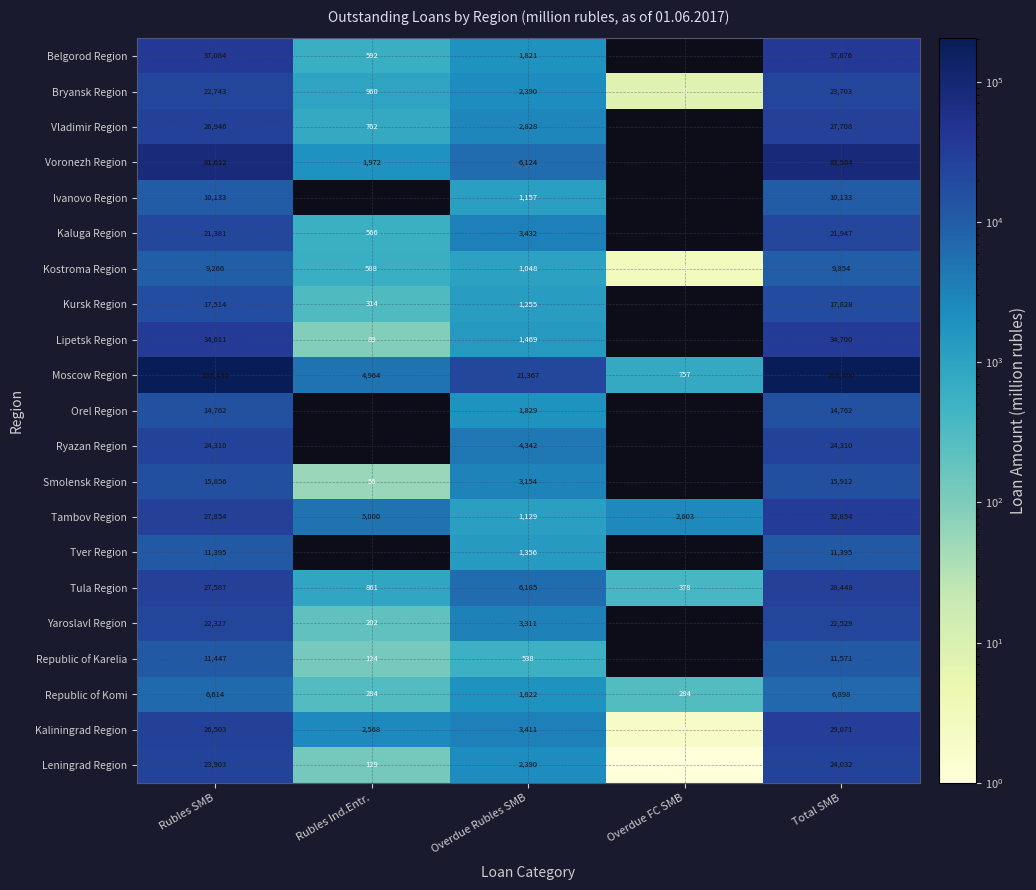

Which series changed the most between Overdue Rubles SMB and Total SMB?

Moscow Region